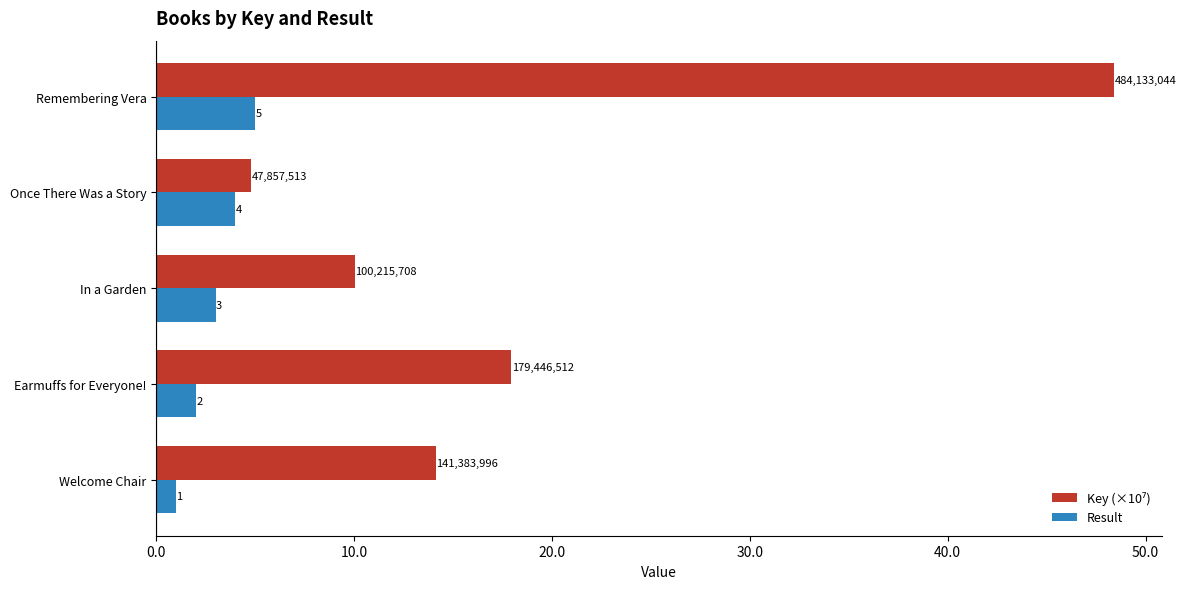

At which category is the sum across all series the highest?

Remembering Vera